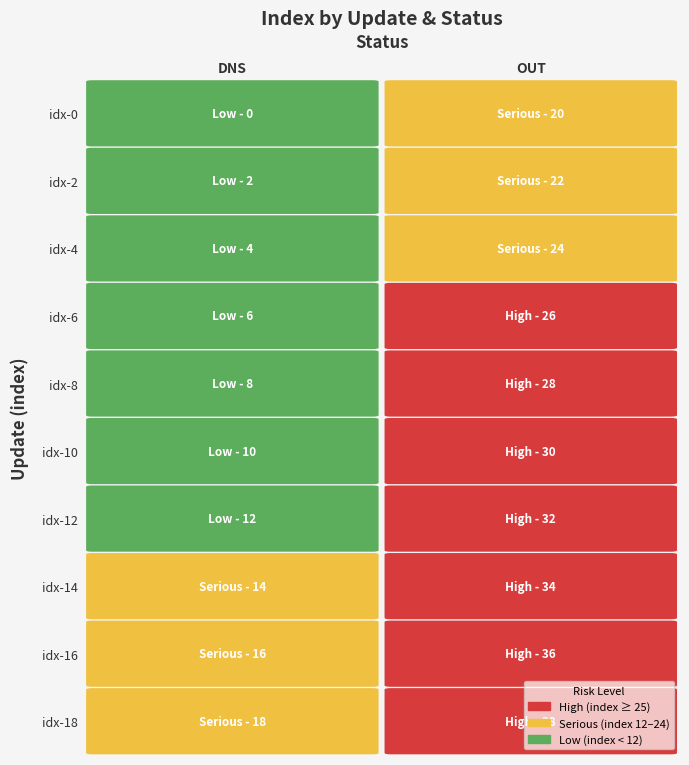

How many OUT values are between 24 and 34?

6